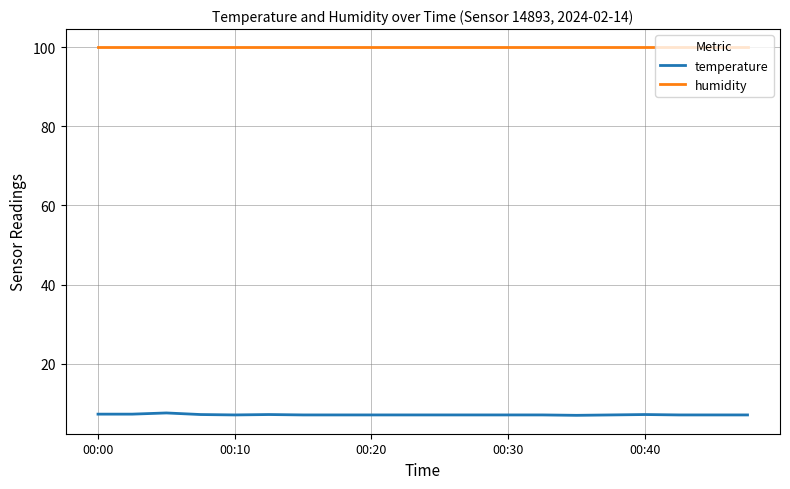

List the series in order of their overall mean, lowest first.

temperature, humidity